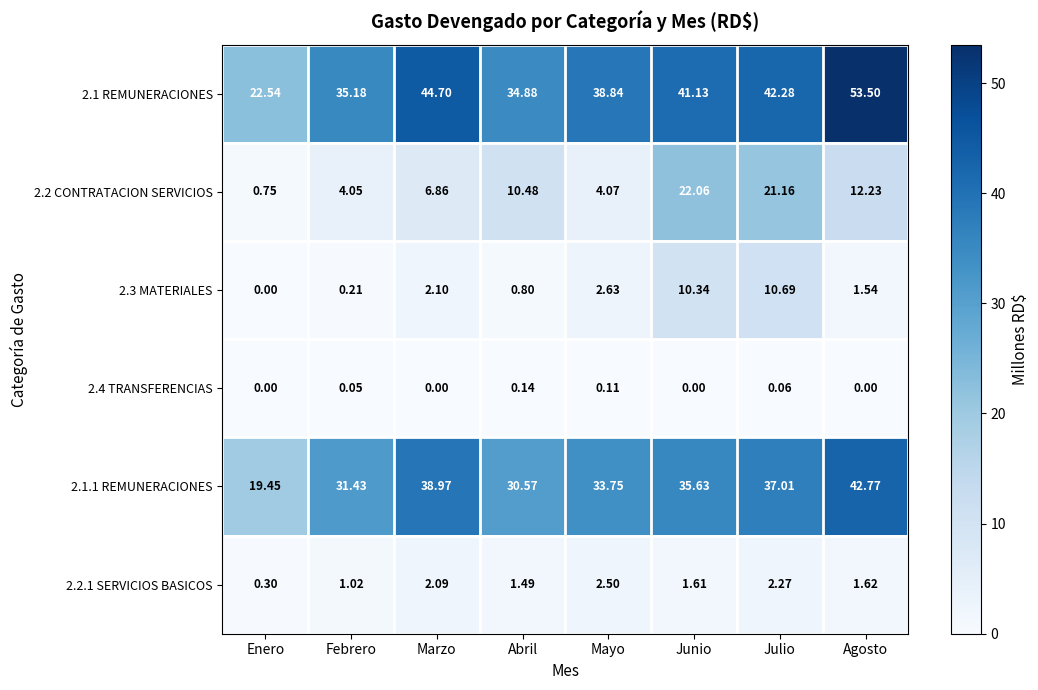

Which series has the largest range (max minus min)?

2.1 REMUNERACIONES